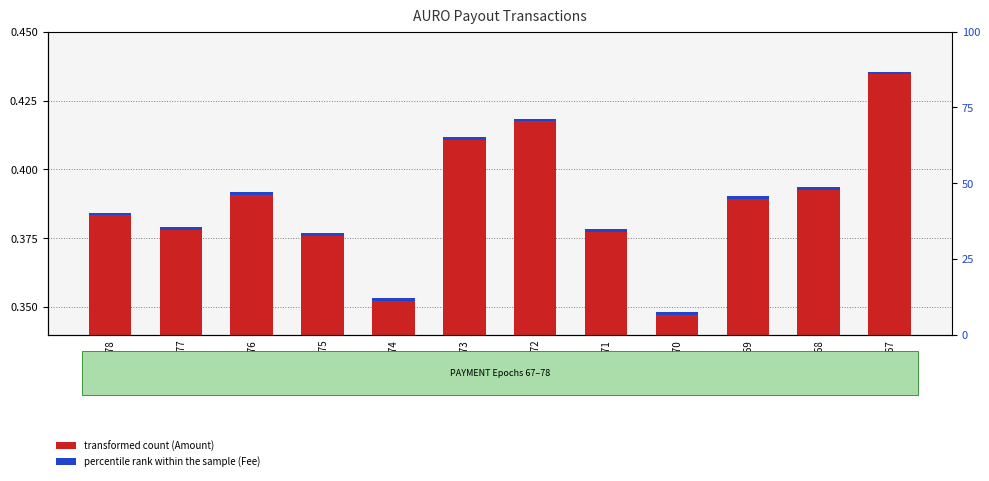

How many categories are shown in the chart?

12